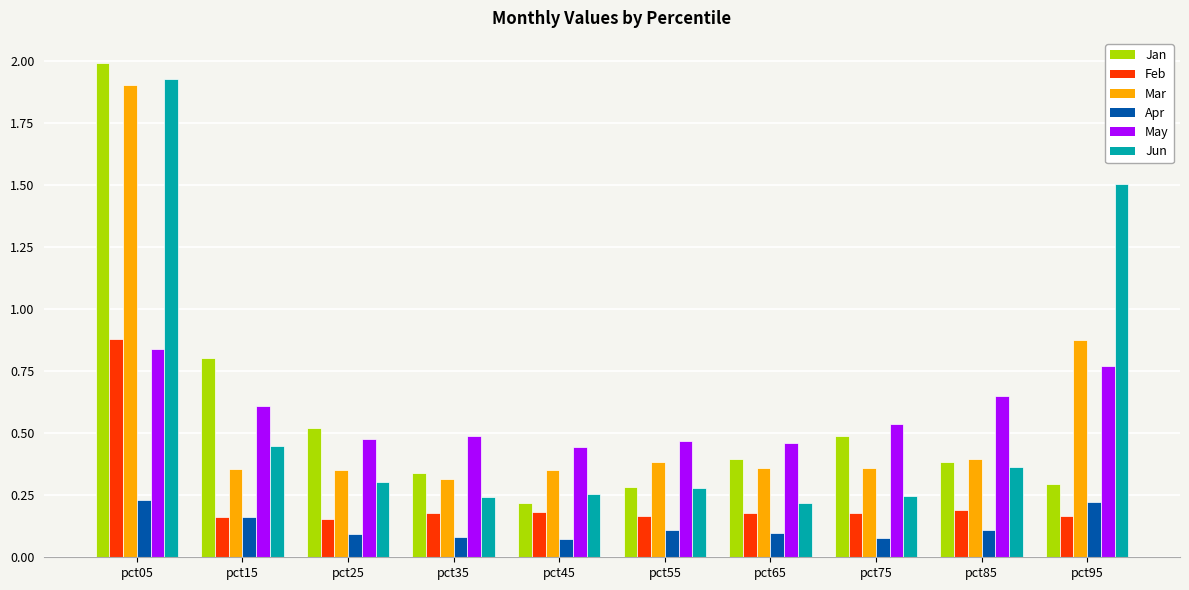

What is the greatest value displayed?

2.0